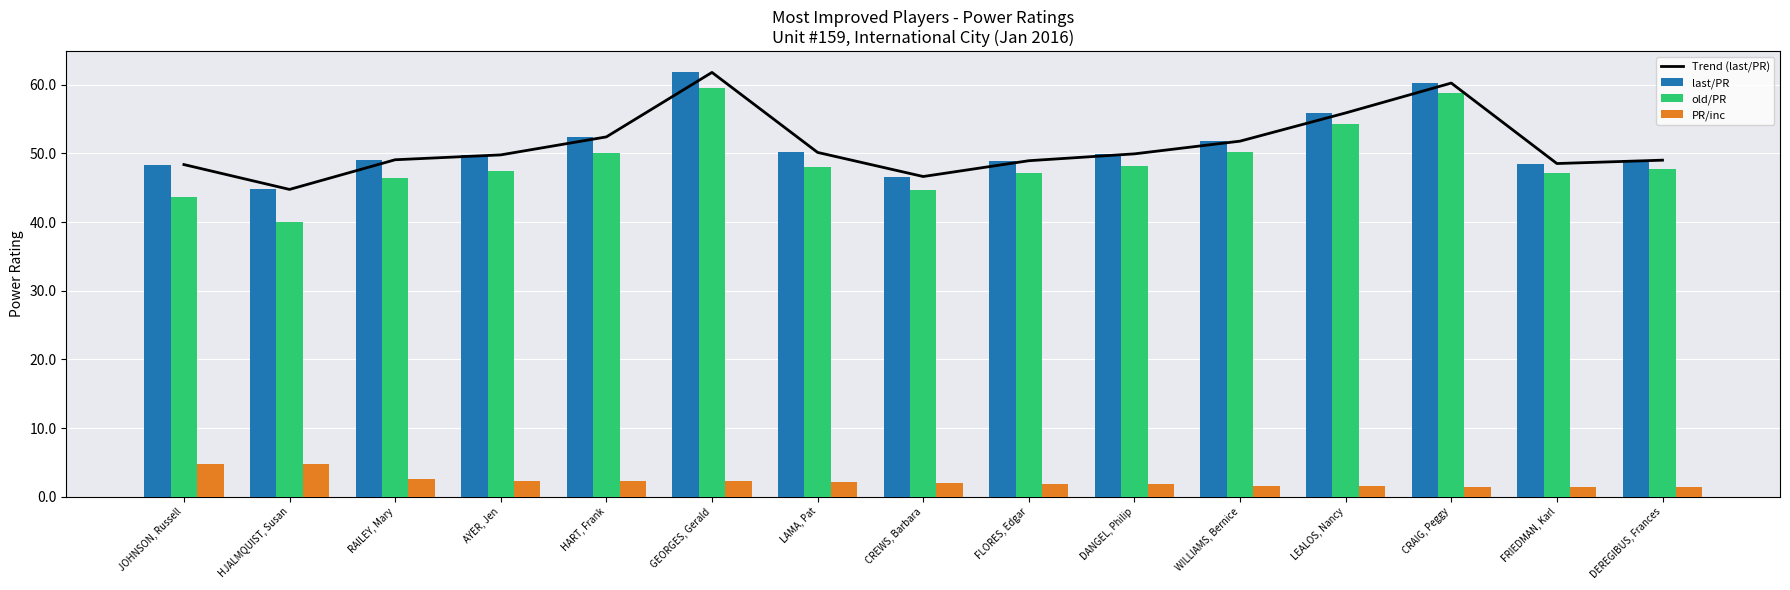

Reading left to right, list all the values displayed in this chart.

Trend (last/PR): JOHNSON, Russell=48.4	HJALMQUIST, Susan=44.8	RAILEY, Mary=49.1	AYER, Jen=49.8	HART, Frank=52.4	GEORGES, Gerald=61.8	LAMA, Pat=50.1	CREWS, Barbara=46.6	FLORES, Edgar=48.9	DANGEL, Philip=49.9	WILLIAMS, Bernice=51.8	LEALOS, Nancy=55.9	CRAIG, Peggy=60.2	FRIEDMAN, Karl=48.5	DEREGIBUS, Frances=49.0
last/PR: JOHNSON, Russell=48.4	HJALMQUIST, Susan=44.8	RAILEY, Mary=49.1	AYER, Jen=49.8	HART, Frank=52.4	GEORGES, Gerald=61.8	LAMA, Pat=50.1	CREWS, Barbara=46.6	FLORES, Edgar=48.9	DANGEL, Philip=49.9	WILLIAMS, Bernice=51.8	LEALOS, Nancy=55.9	CRAIG, Peggy=60.2	FRIEDMAN, Karl=48.5	DEREGIBUS, Frances=49.0
old/PR: JOHNSON, Russell=43.6	HJALMQUIST, Susan=40.0	RAILEY, Mary=46.5	AYER, Jen=47.5	HART, Frank=50.1	GEORGES, Gerald=59.6	LAMA, Pat=48.0	CREWS, Barbara=44.7	FLORES, Edgar=47.1	DANGEL, Philip=48.1	WILLIAMS, Bernice=50.2	LEALOS, Nancy=54.4	CRAIG, Peggy=58.8	FRIEDMAN, Karl=47.2	DEREGIBUS, Frances=47.7
PR/inc: JOHNSON, Russell=4.7	HJALMQUIST, Susan=4.7	RAILEY, Mary=2.6	AYER, Jen=2.3	HART, Frank=2.3	GEORGES, Gerald=2.2	LAMA, Pat=2.1	CREWS, Barbara=2.0	FLORES, Edgar=1.8	DANGEL, Philip=1.8	WILLIAMS, Bernice=1.6	LEALOS, Nancy=1.5	CRAIG, Peggy=1.4	FRIEDMAN, Karl=1.4	DEREGIBUS, Frances=1.4